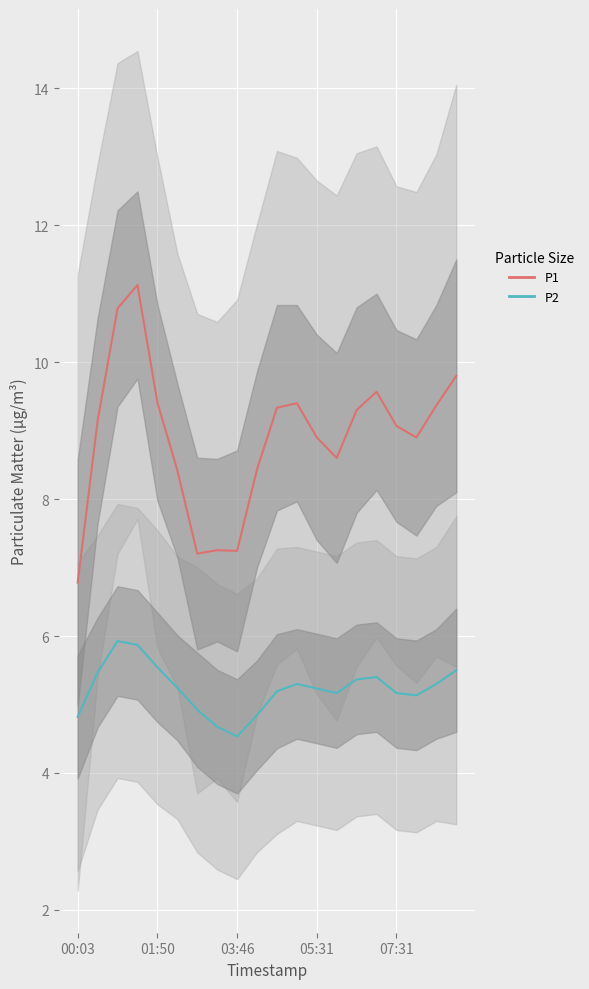

What is the minimum value for P2?

4.5